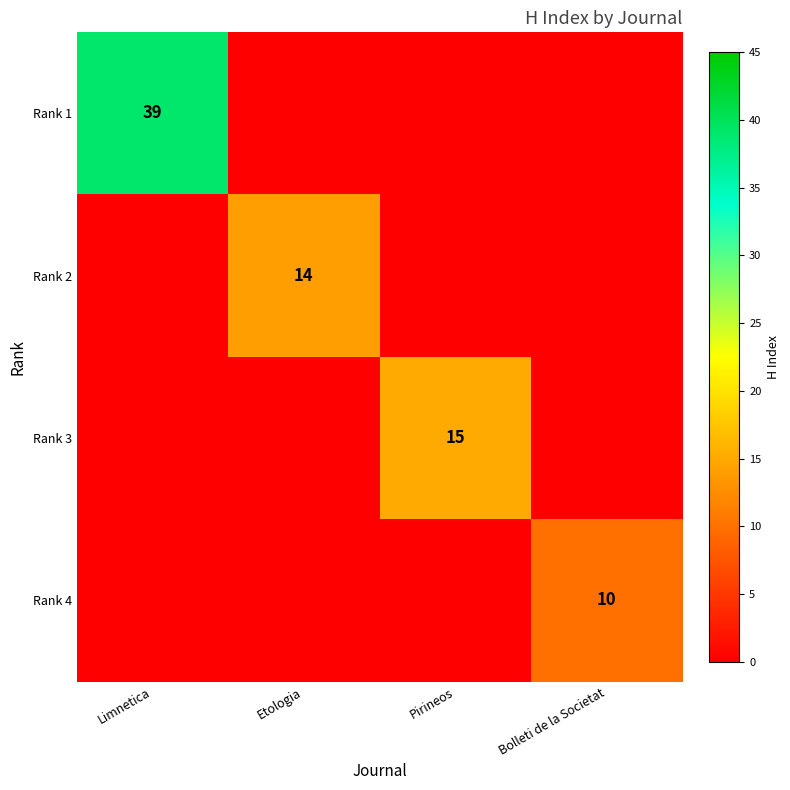

The value of Rank 4 at Bolleti de la Societat is 5. True or false?

False